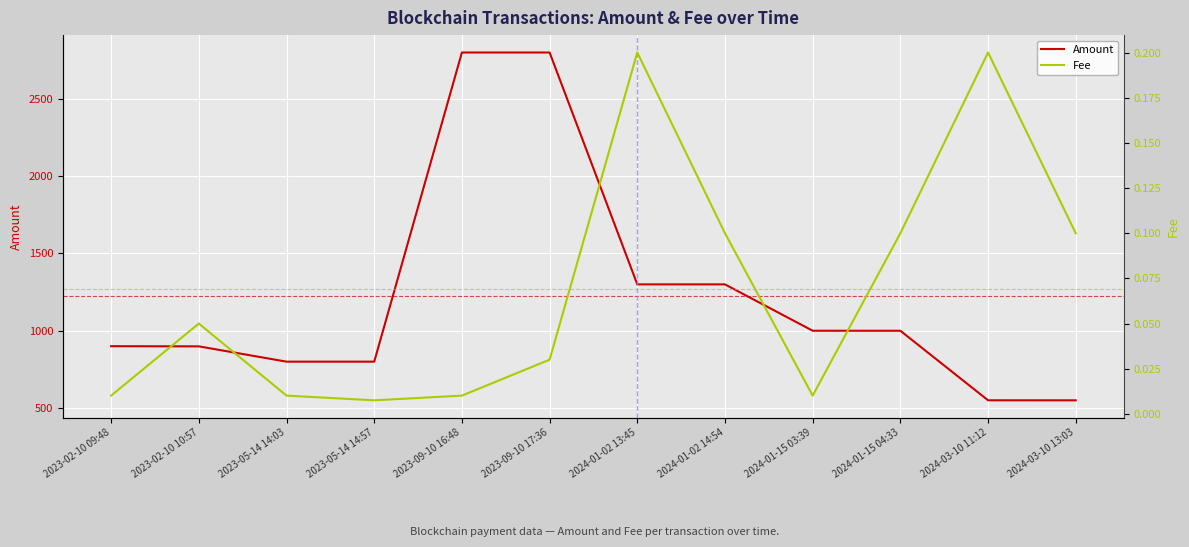

At which label does Fee reach its peak?

2024-01-02 13:45